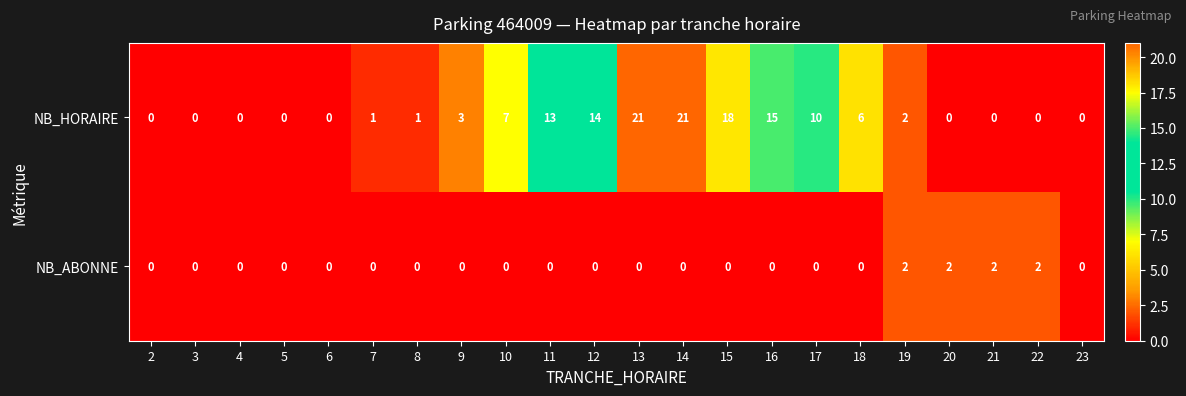

Between 6 and 9, which series saw the biggest shift?

NB_HORAIRE